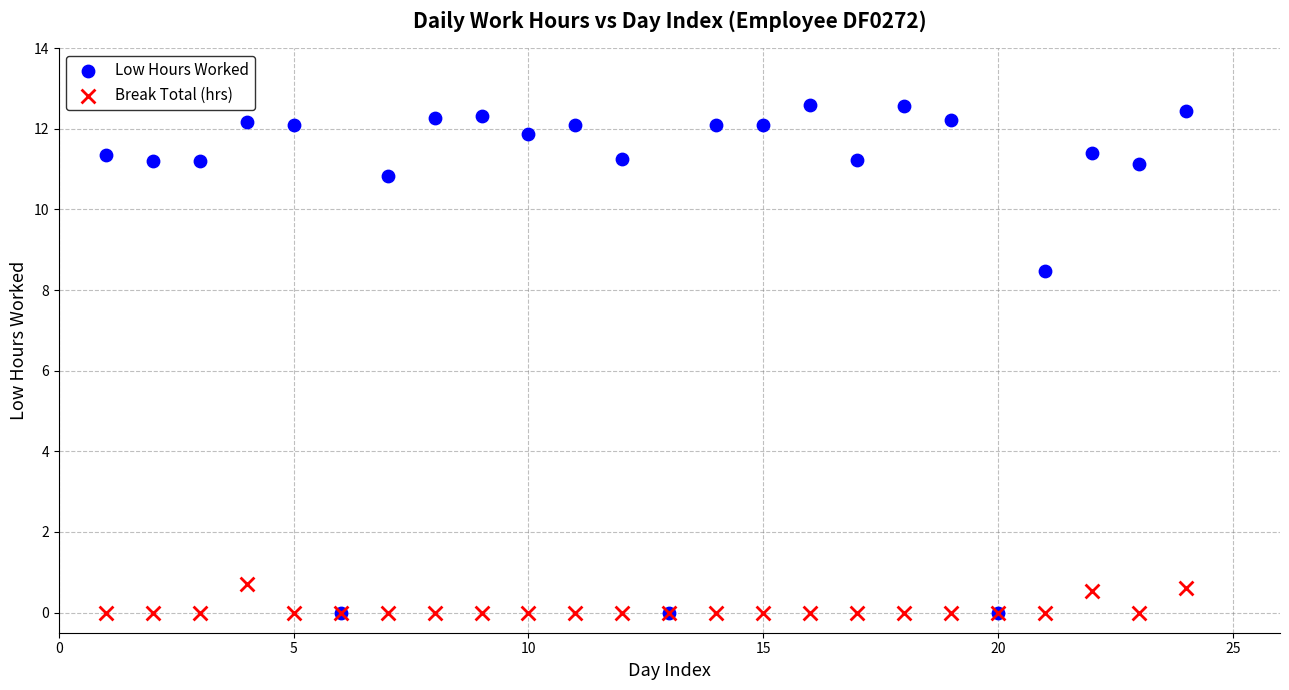

In the Low Hours Worked series, what Y value is closest to 6?

8.5